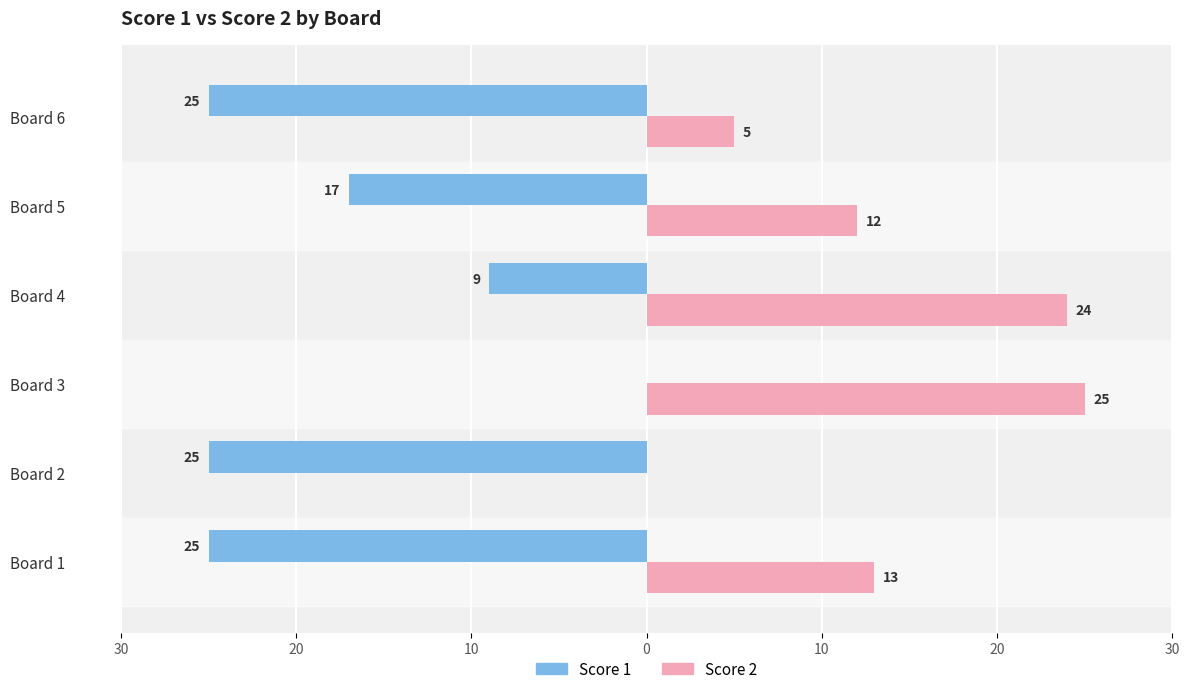

What is the average value of the Score 1 series?

-17